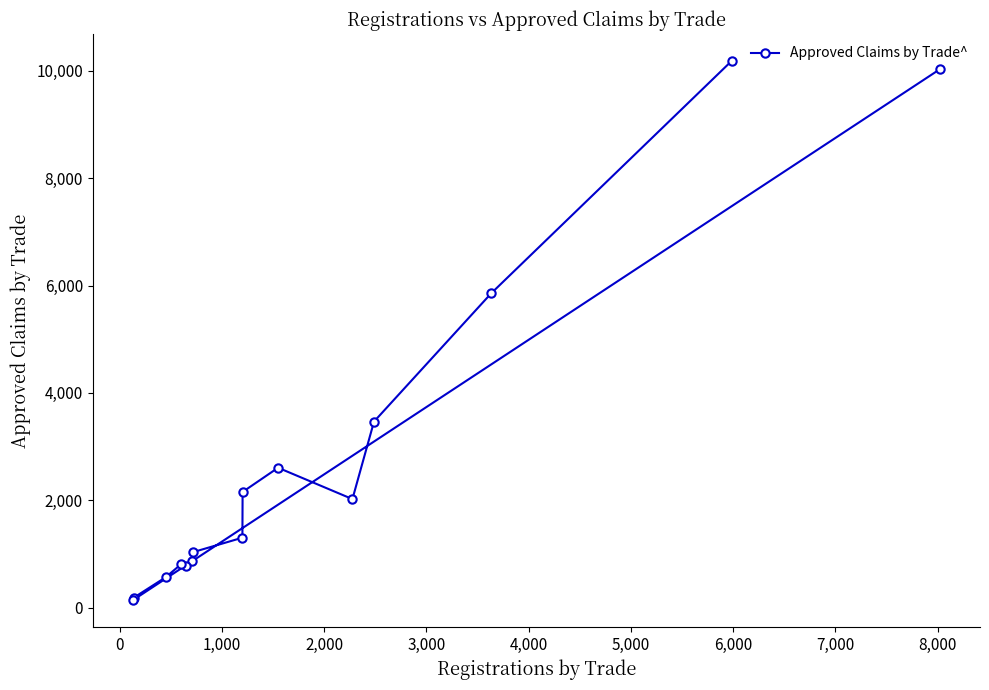

Does the chart have visible grid lines?

No